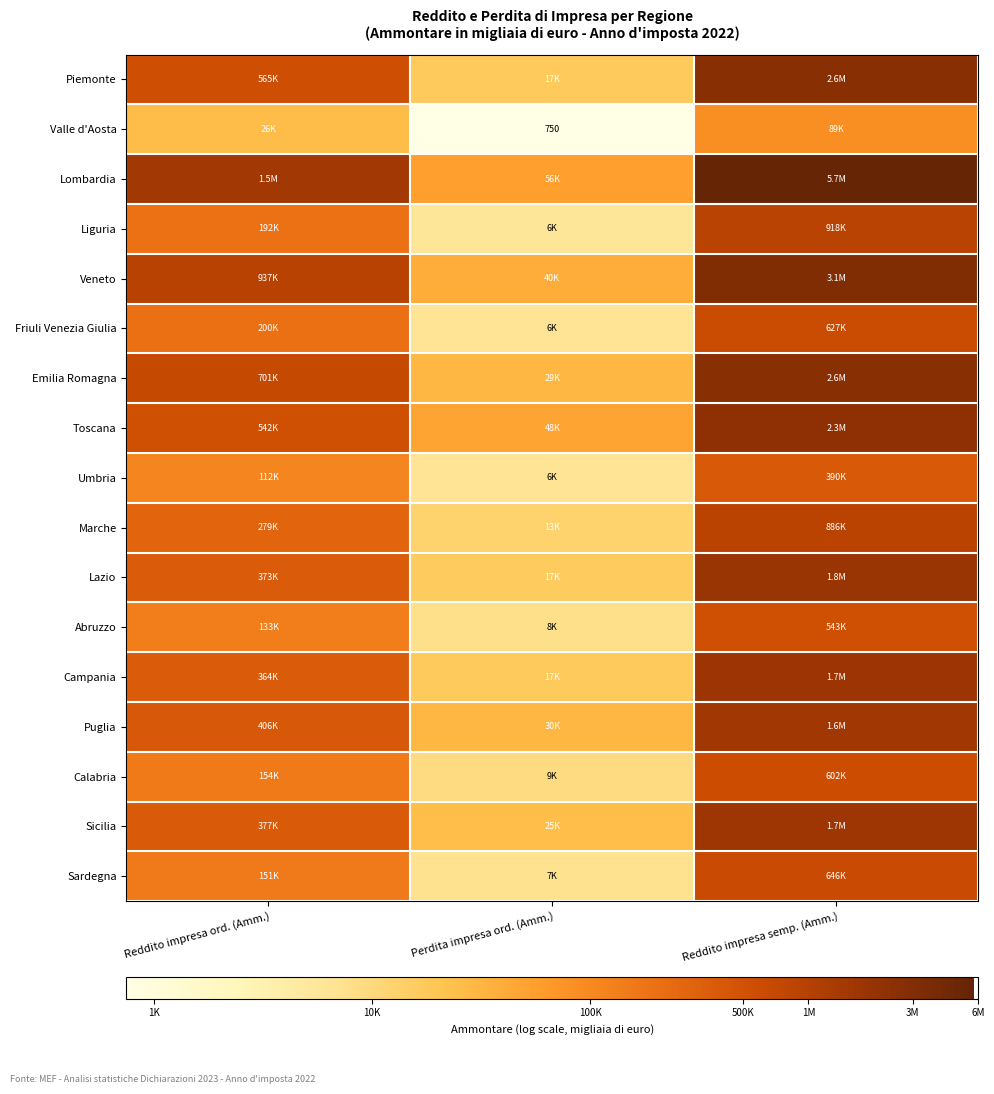

Which label corresponds to the smallest value in the chart?

Perdita impresa ord. (Amm.)